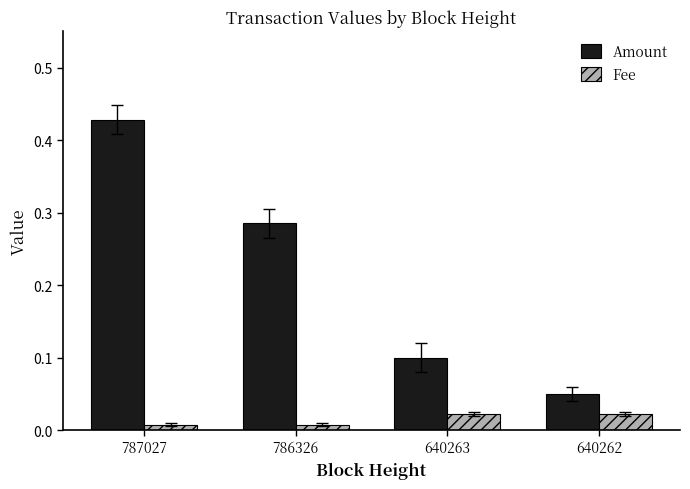

At how many categories does at least one series exceed 0?

4